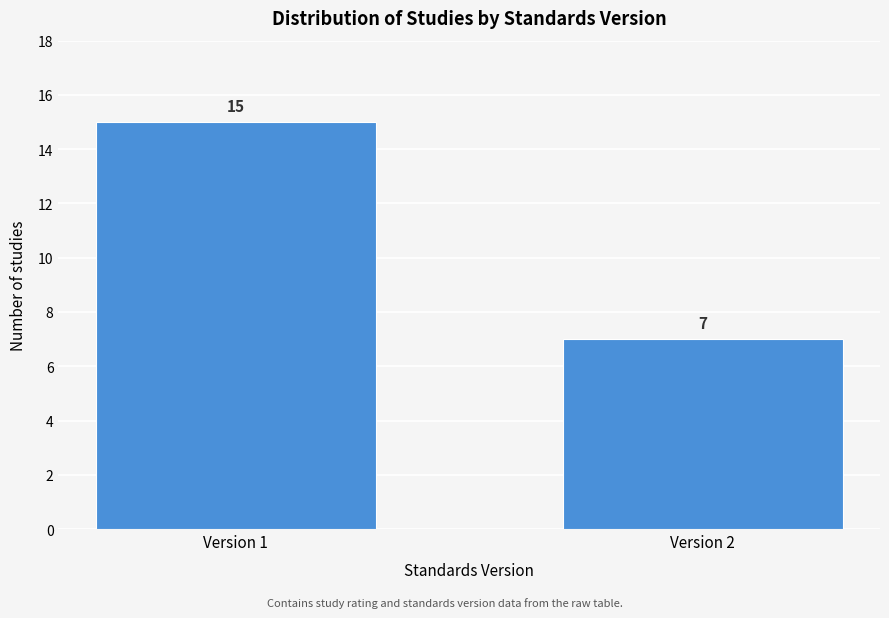

Reading right to left, extract all data points from this chart.

7	15